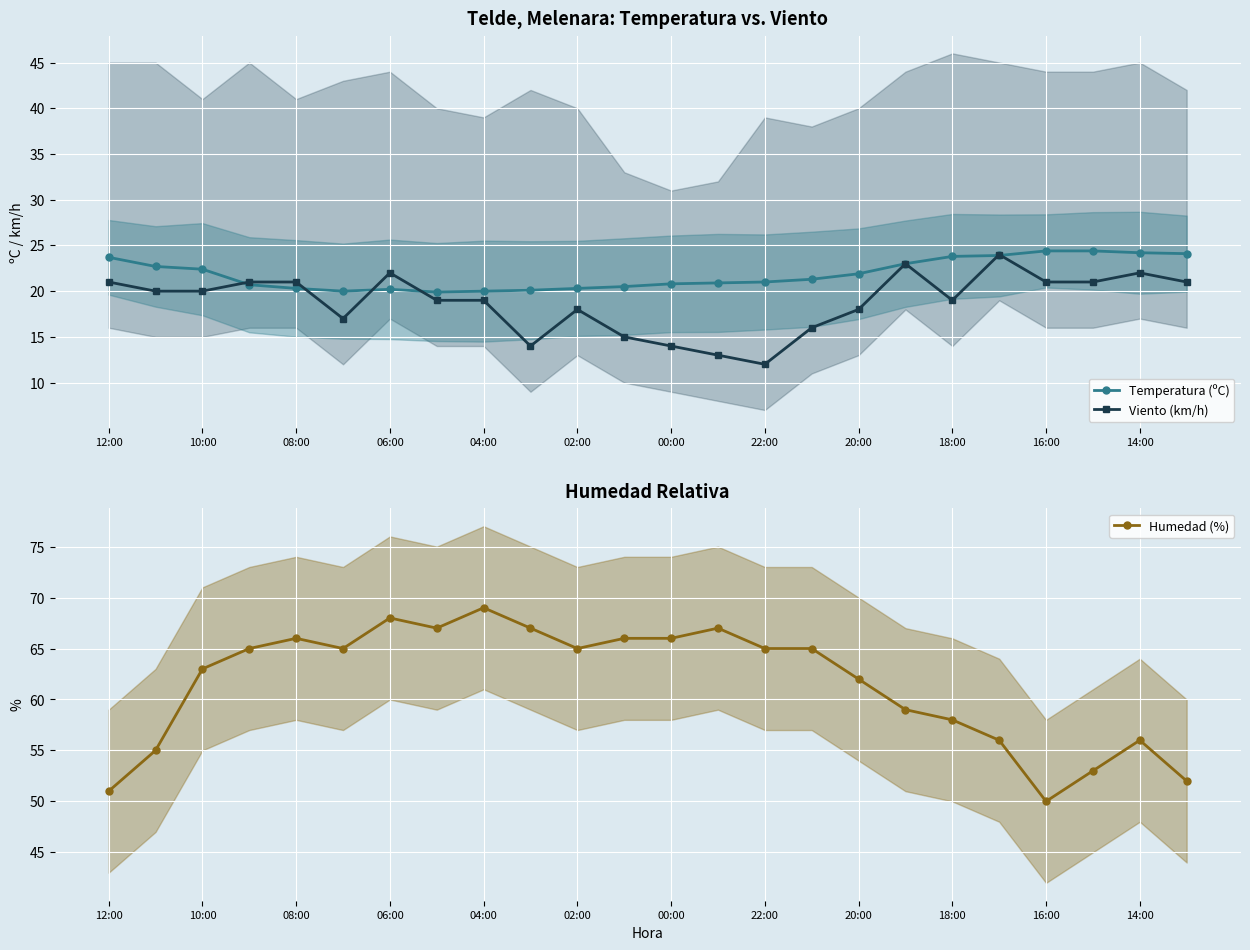

What is the minimum value for Humedad (%)?

50